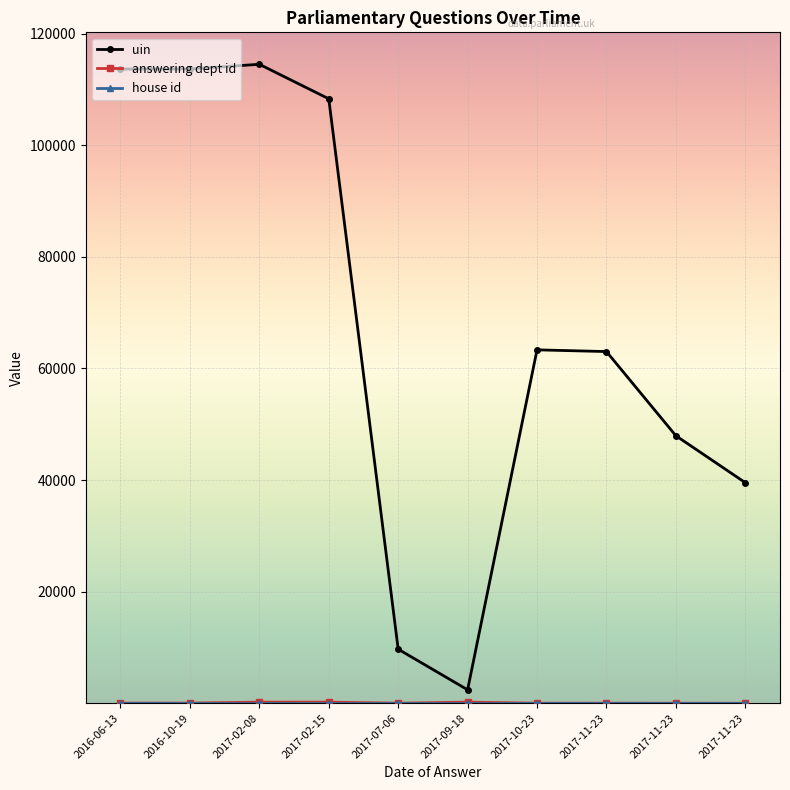

What is the difference between the maximum and minimum values in the answering dept id series?

201